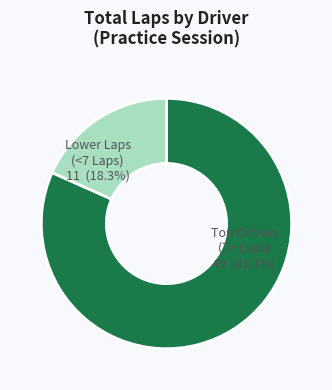

Count the number of slices in the pie.

2